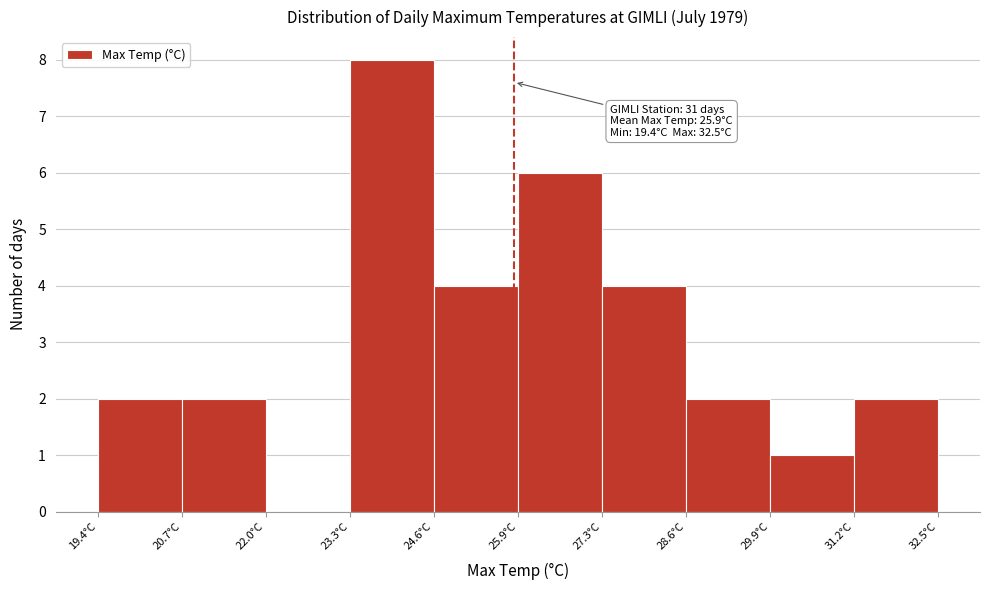

Which range on the x-axis has the tallest bar?

23.4 to 24.6